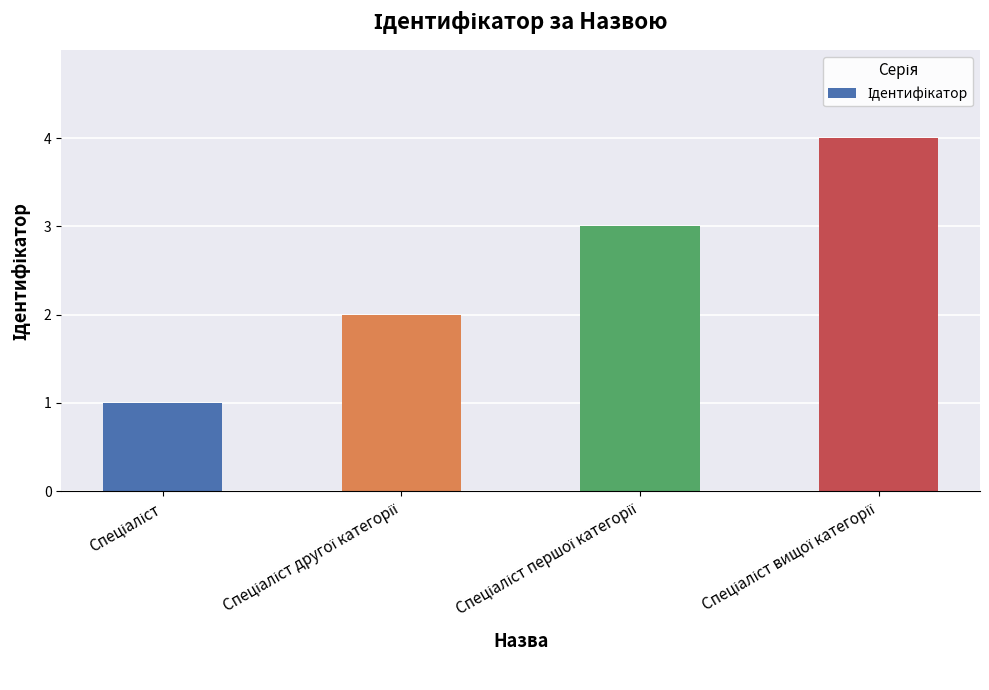

What is the difference between the maximum and minimum values?

3